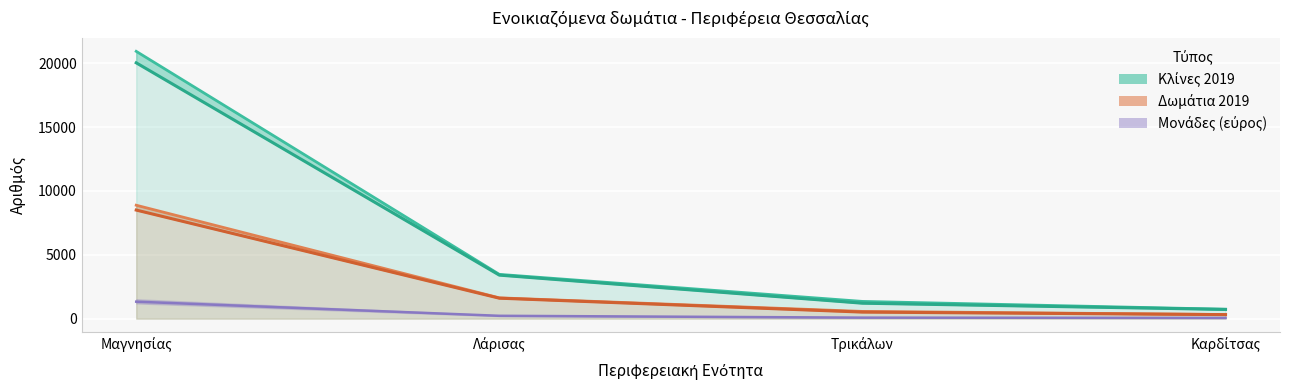

True or false: Δωμάτια 2019 and Κλίνες 2019 intersect in this chart.

False